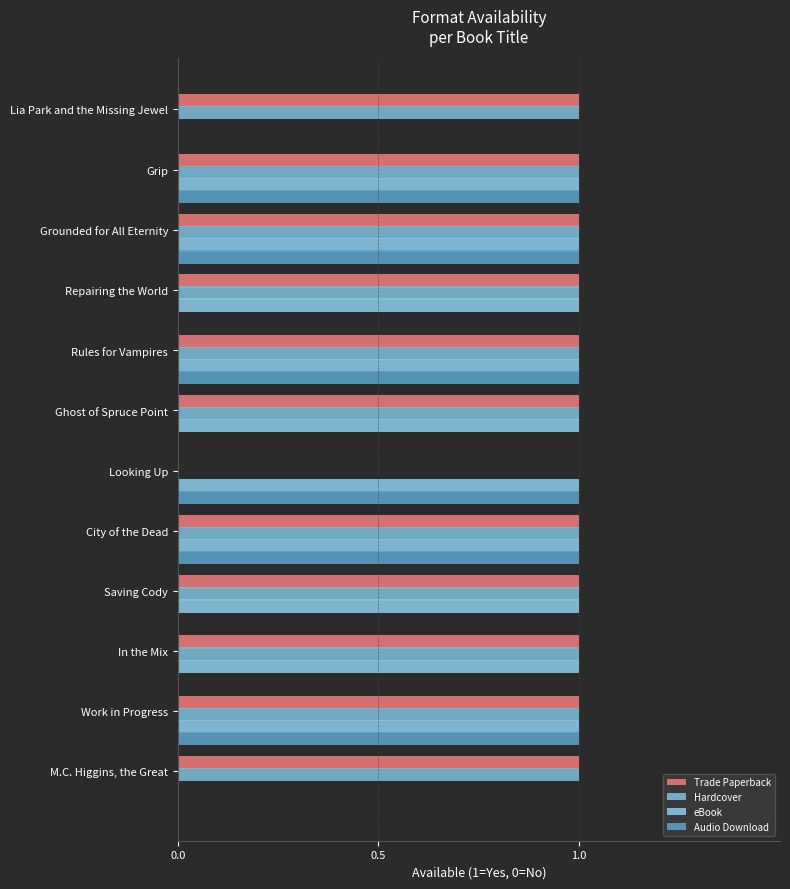

Count the number of categories in the chart.

12